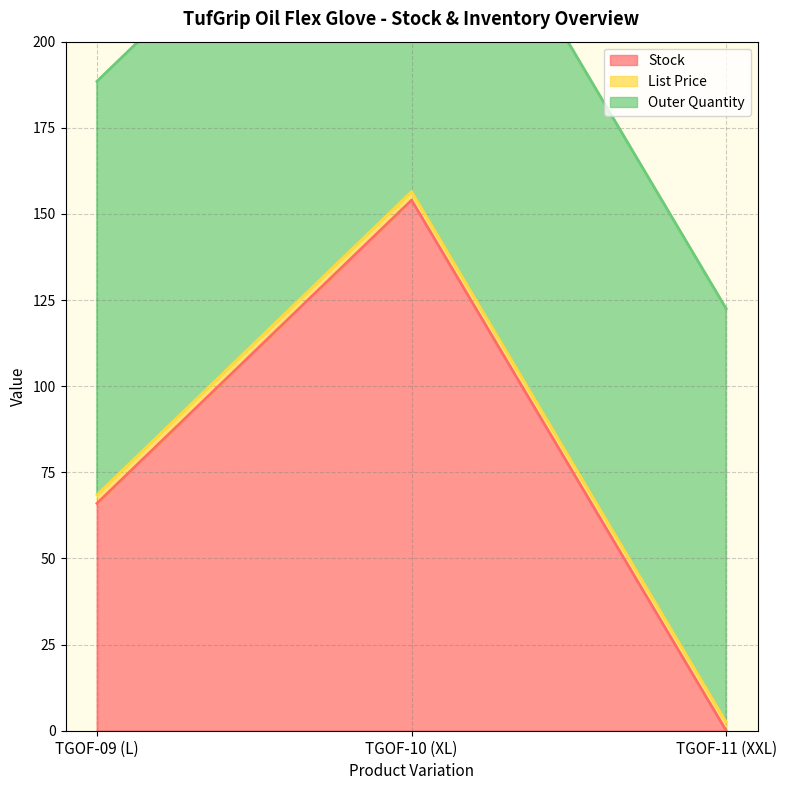

List the series in order of their overall mean, highest first.

Outer Quantity, Stock, List Price